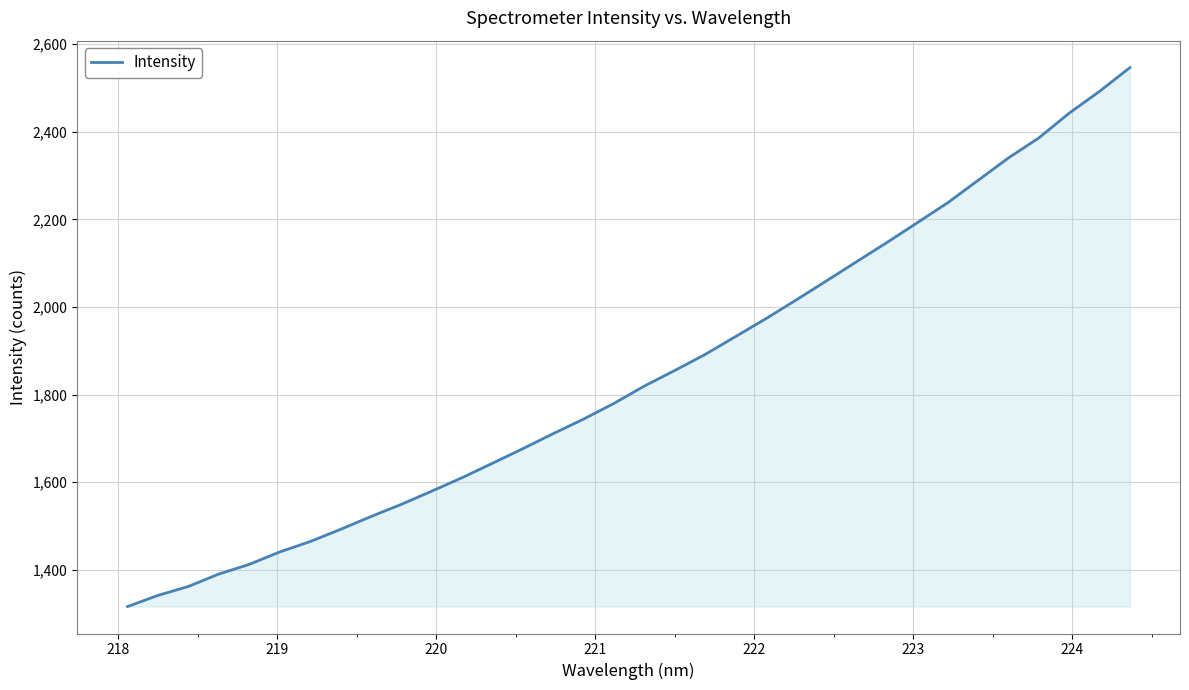

What is the smallest value displayed?

1315.8